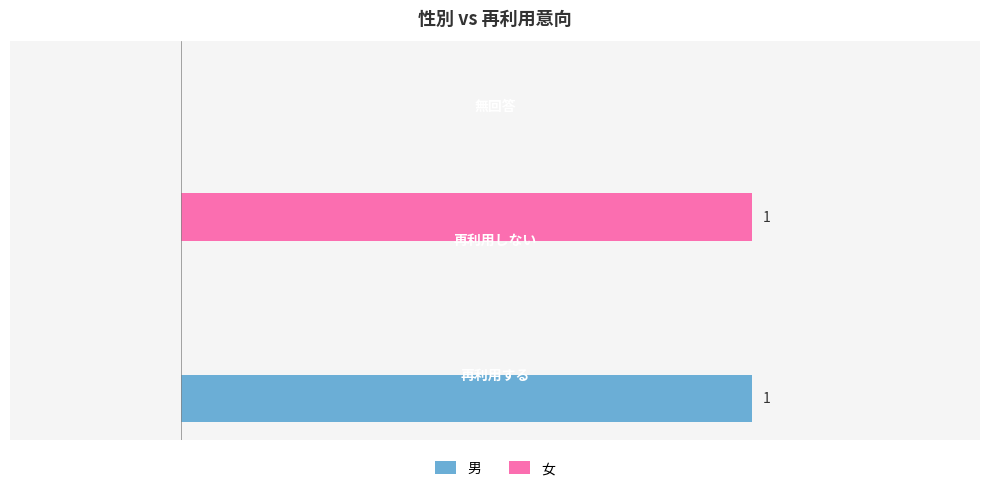

What are all the series names shown in the legend?

男, 女